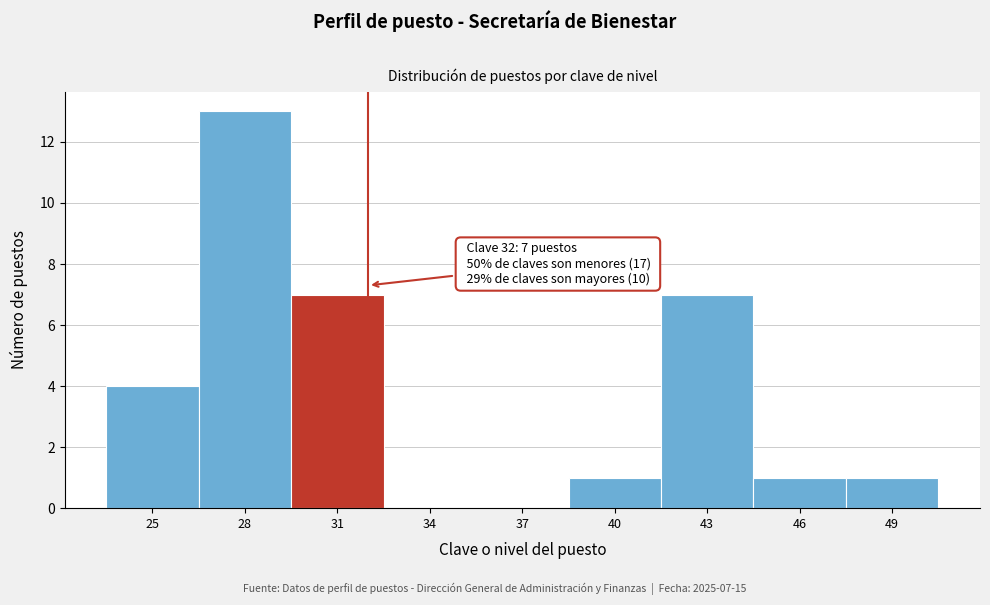

Which range on the x-axis has the tallest bar?

26.5 to 29.5